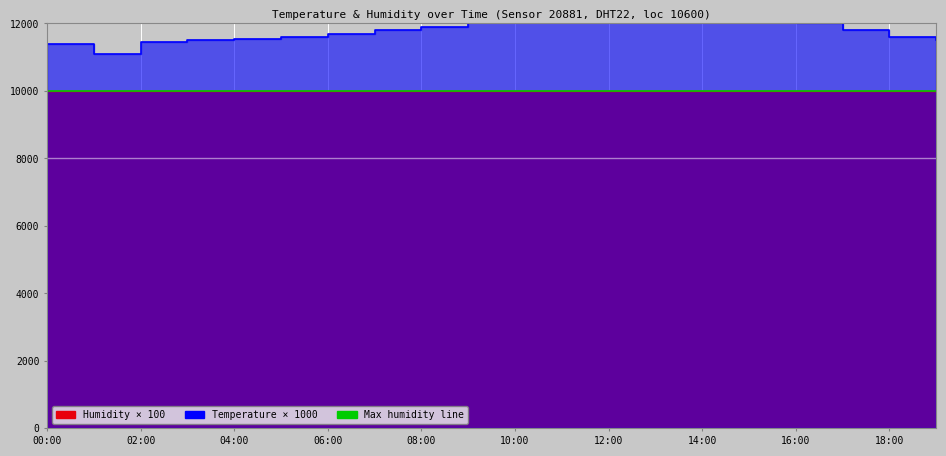

Reading right to left, transcribe all the data shown in this chart.

19:00=11500	18:00=11600	17:00=11800	16:00=12000	15:00=12200	14:00=12400	13:00=12500	12:00=12600	11:00=12500	10:00=12300	09:00=12100	08:00=11900	07:00=11800	06:00=11700	05:00=11600	04:00=11550	03:00=11500	02:00=11450	01:00=11100	00:00=11400